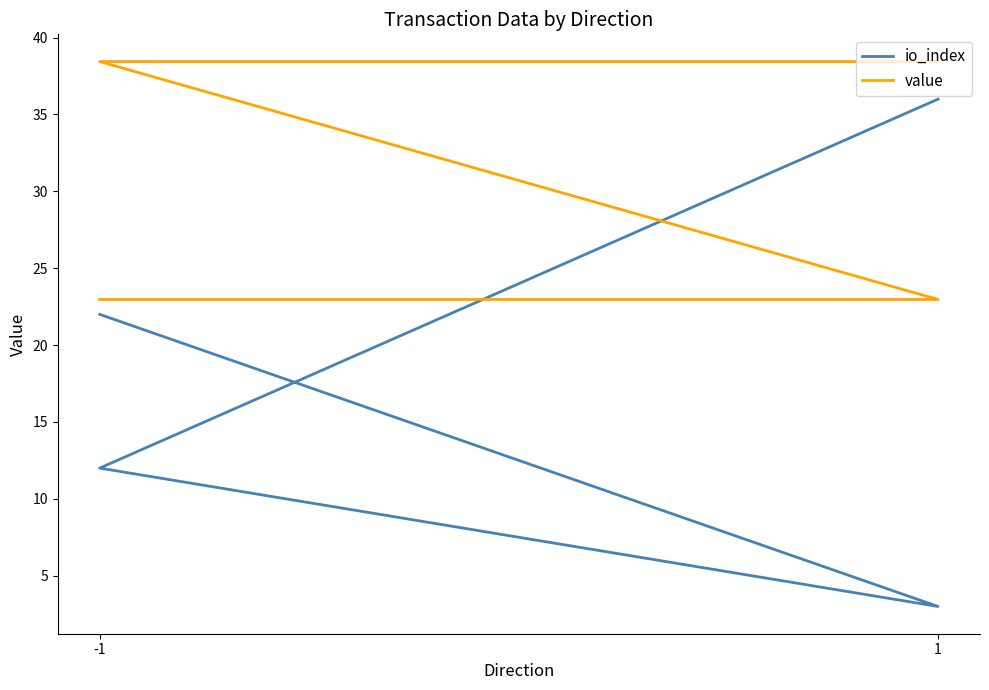

Is the value of value at -1 greater than the value of io_index at -1?

Yes